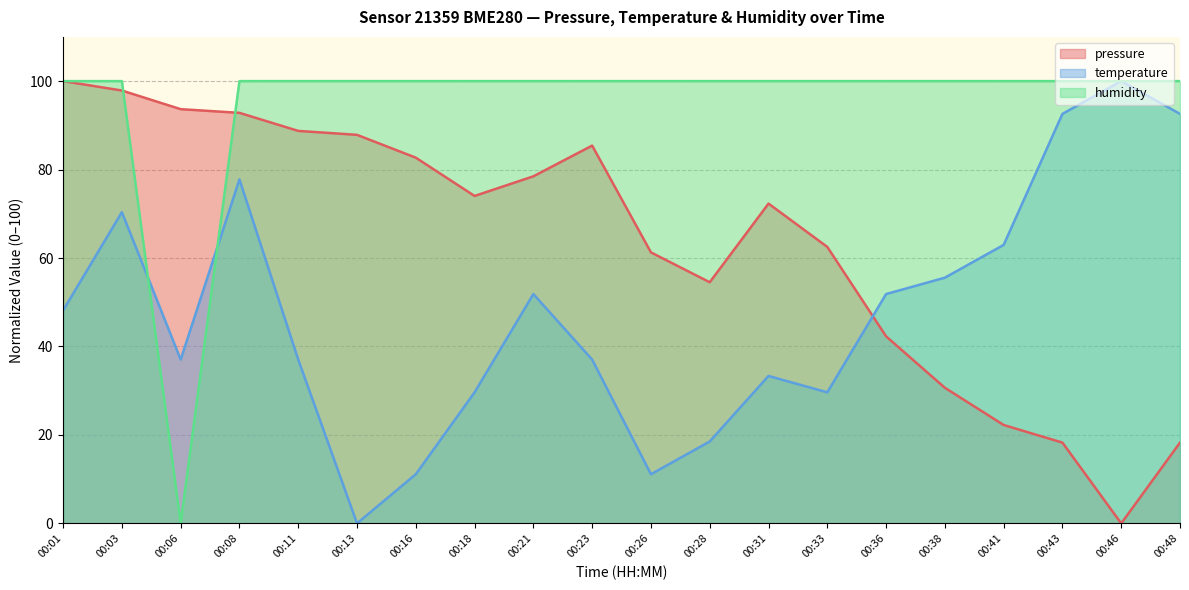

How many lines are shown in the chart?

3